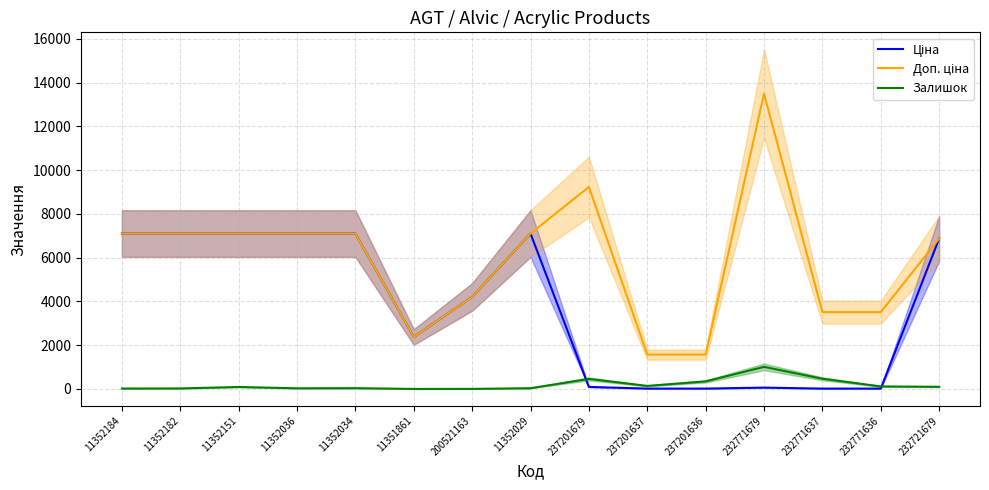

How many data points in Доп. ціна are less than 7098?

7